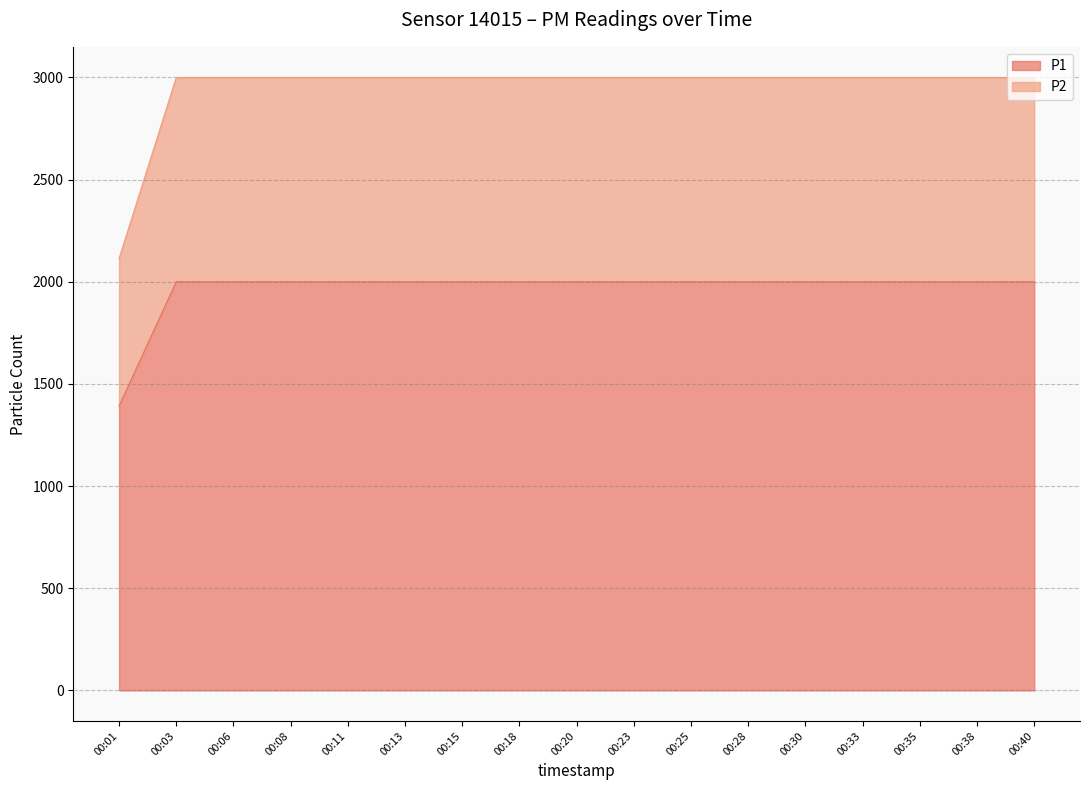

What is the difference between the highest and lowest values at 00:20?

999.9